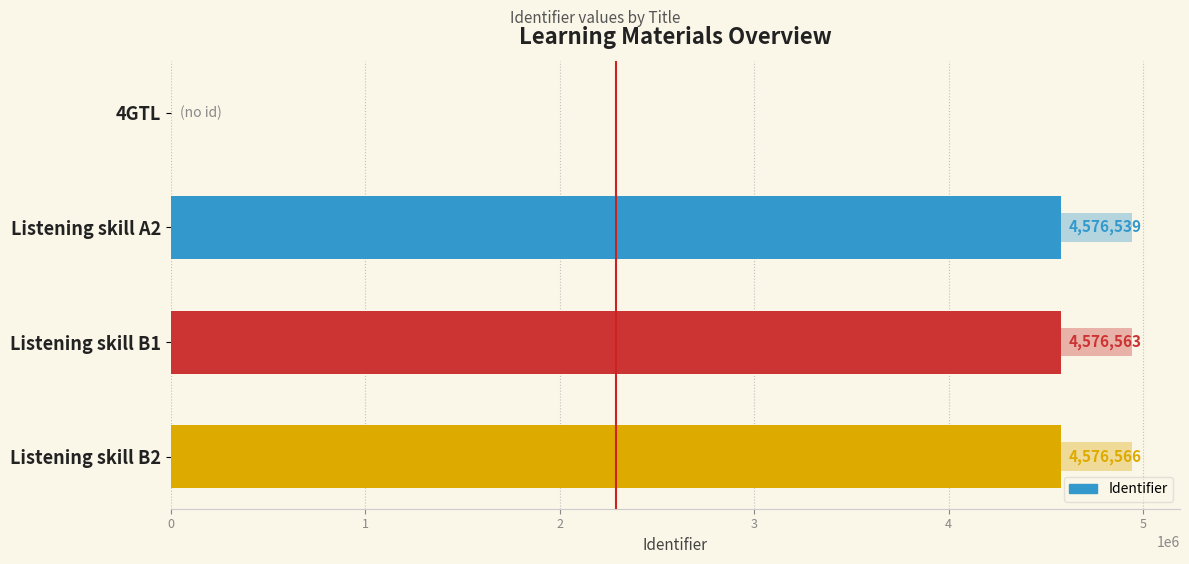

How many bars are there in total?

4